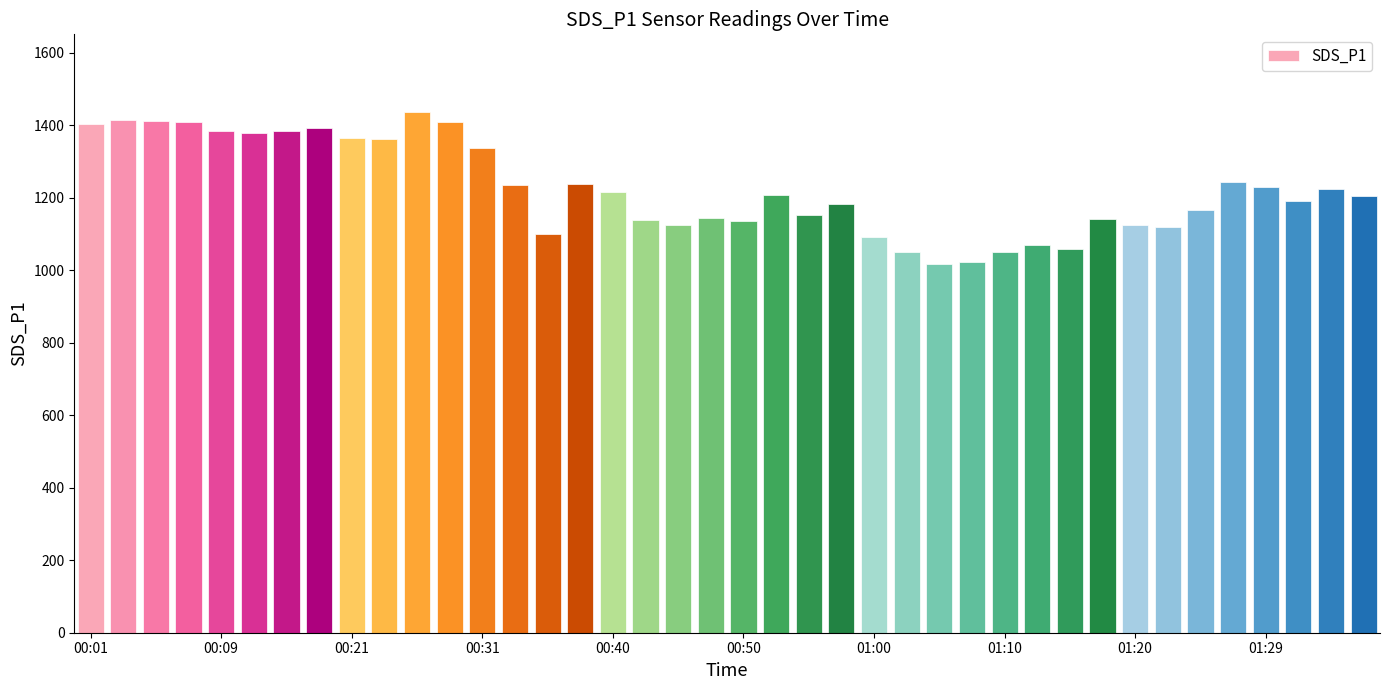

What is the value of the 25th bar from the left?

1092.8